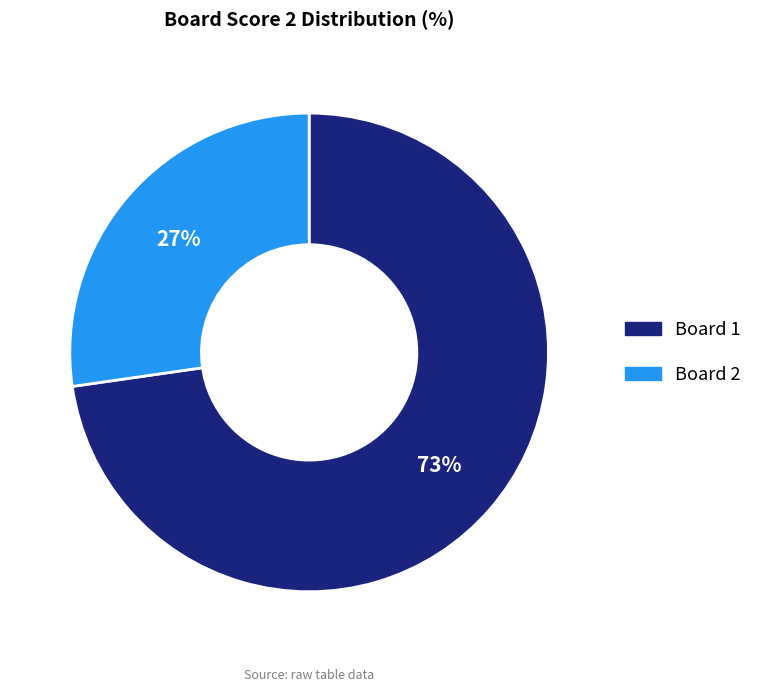

What is the majority slice?

Board 1